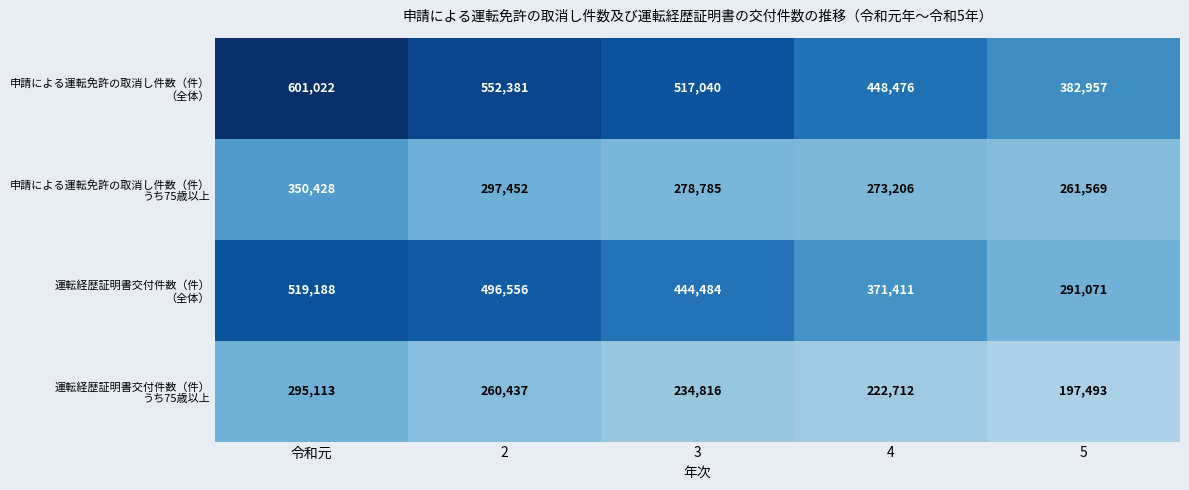

What is the difference between the highest and lowest values at 令和元?

305909